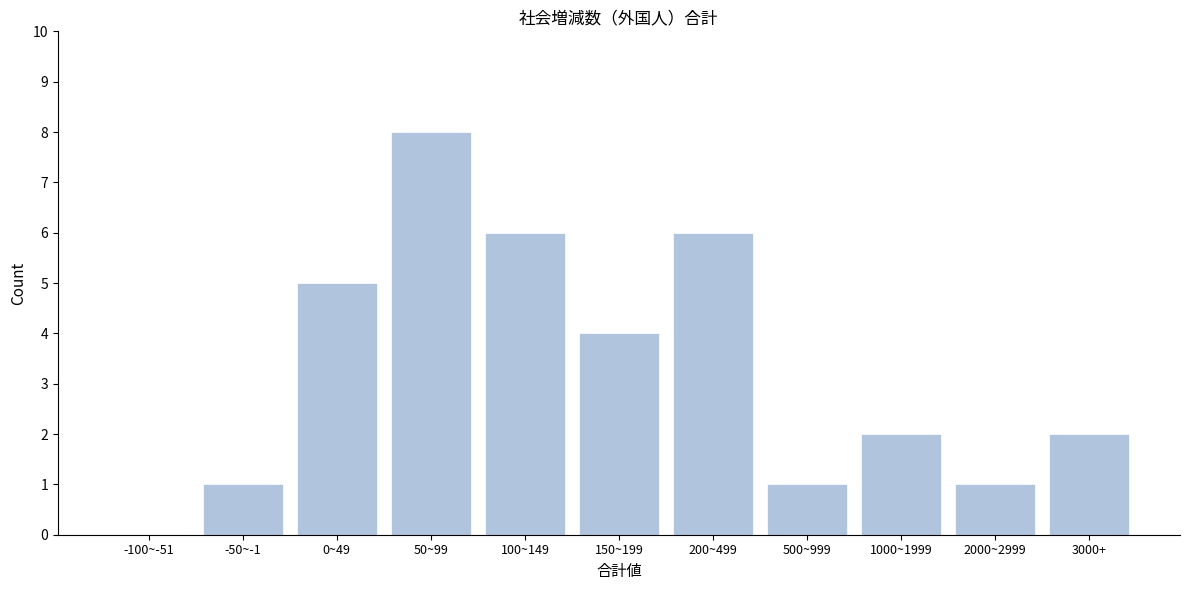

Reading right to left, extract all data points from this chart.

3000+=2	2000~2999=1	1000~1999=2	500~999=1	200~499=6	150~199=4	100~149=6	50~99=8	0~49=5	-50~-1=1	-100~-51=0